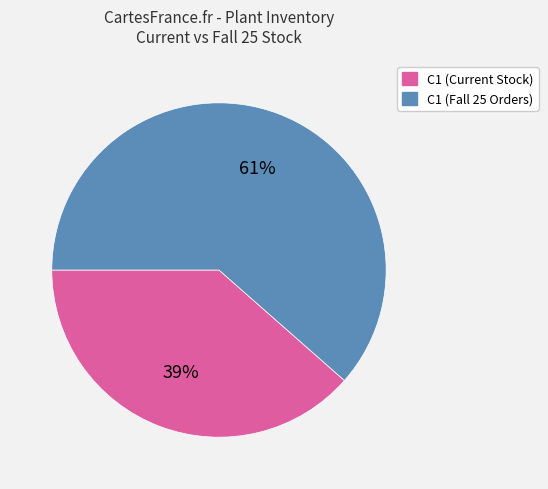

Between C1 (Fall 25 Orders) and C1 (Current Stock), which is larger?

C1 (Fall 25 Orders)